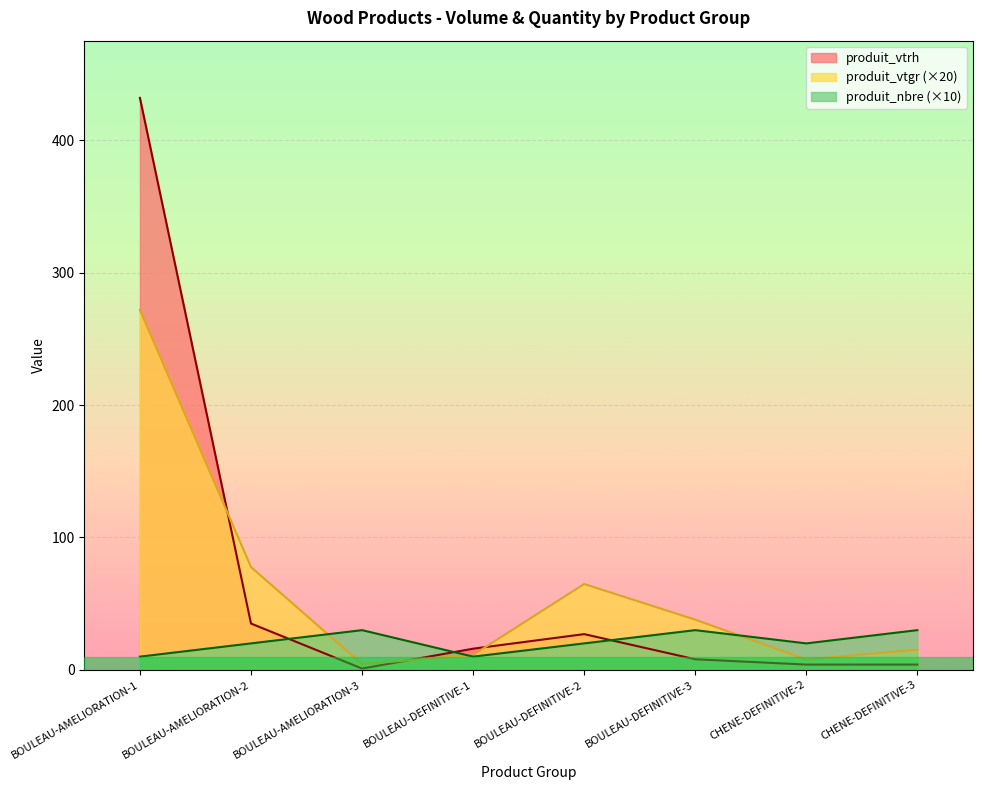

What is the spread (max minus min) of values at BOULEAU-AMELIORATION-3?

29.0